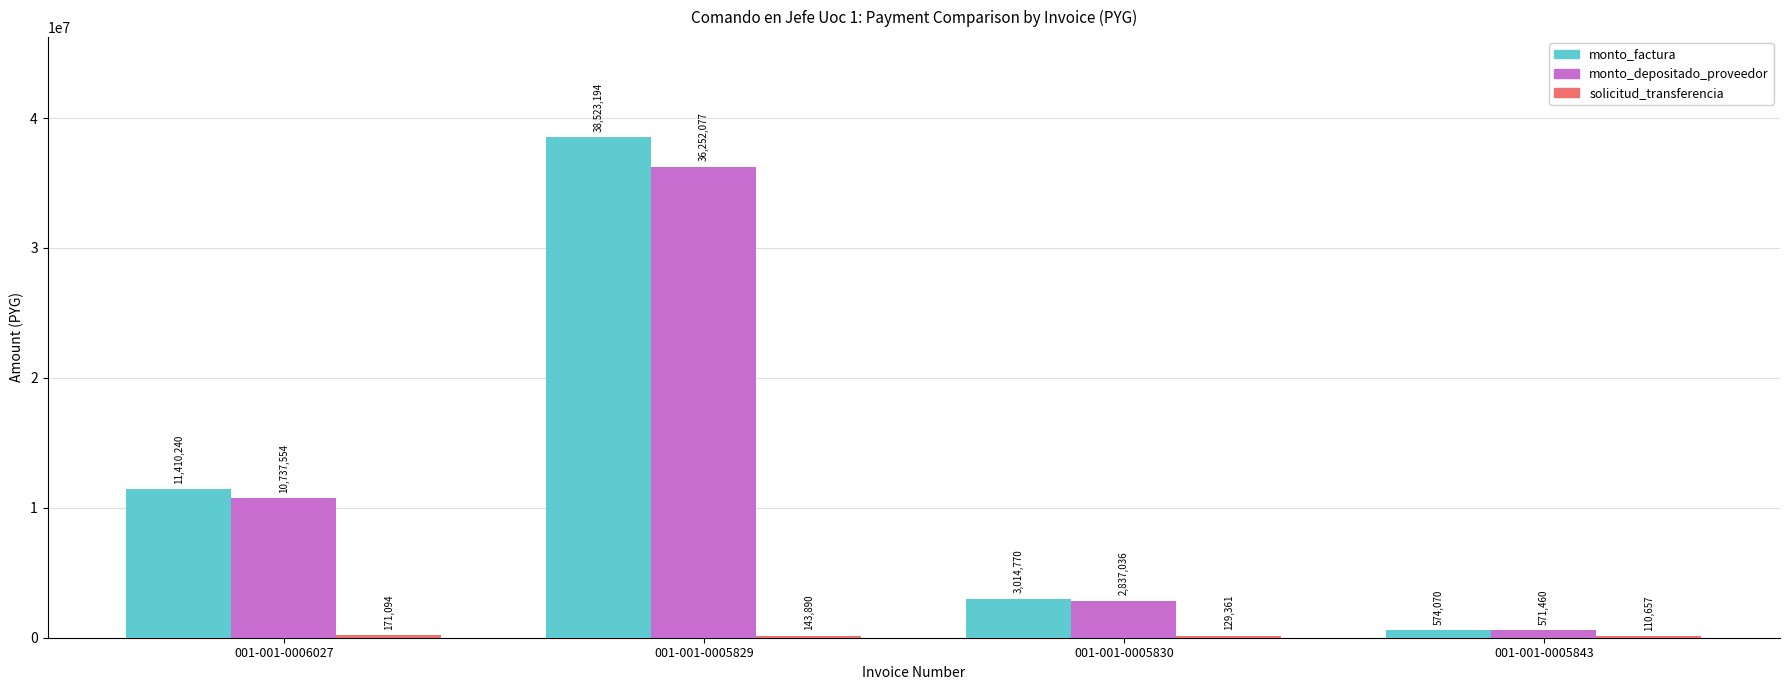

Which series has the widest spread of values?

monto_factura